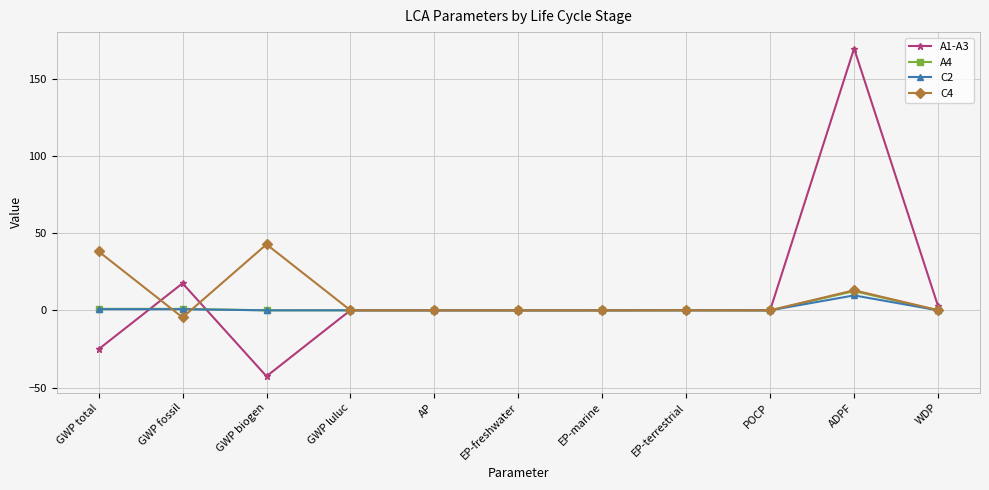

At how many categories does at least one series exceed 166?

1